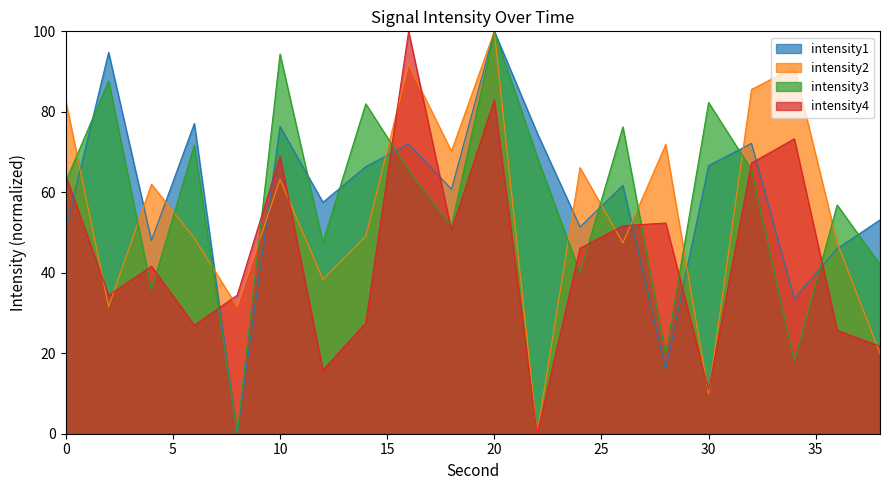

How many data points in intensity_2 are above 62?

10